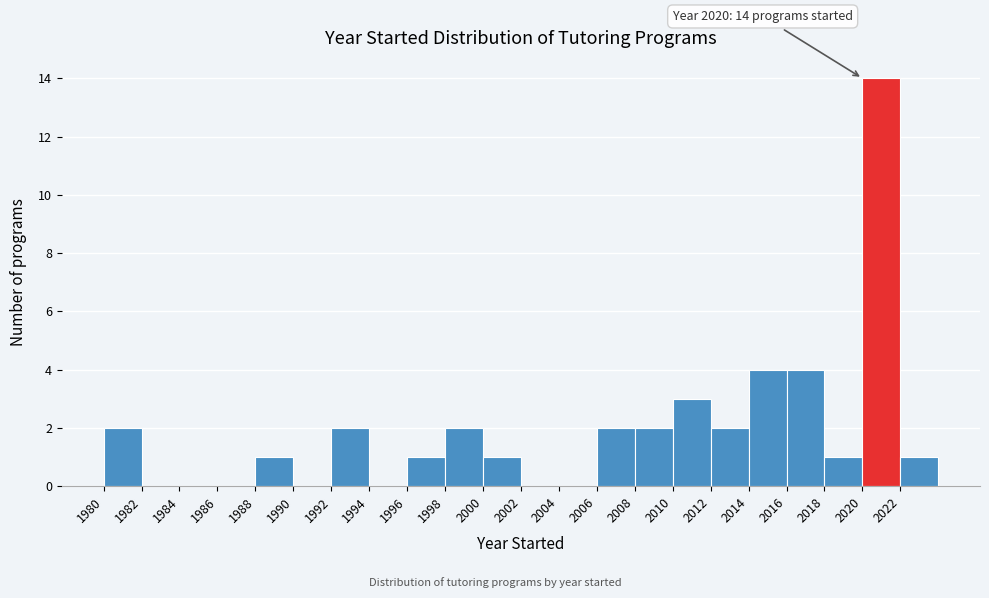

Which range on the x-axis has the tallest bar?

2020 to 2022